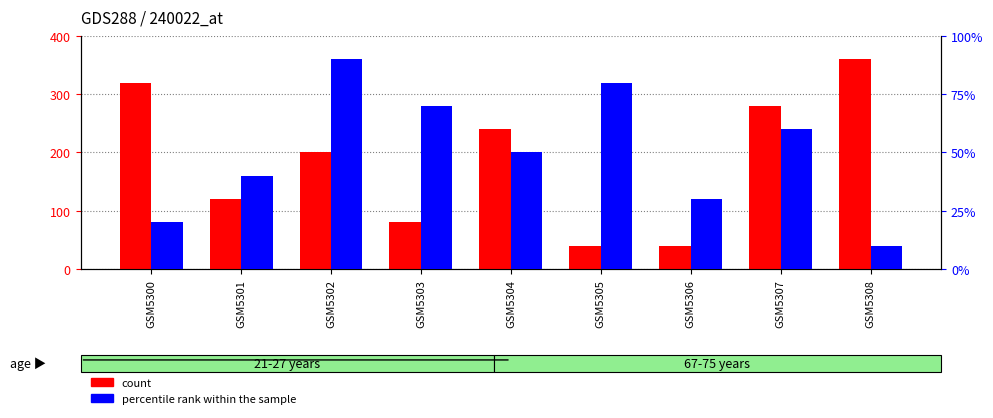

True or false: percentile rank within the sample has a value of 155 at GSM5302.

False